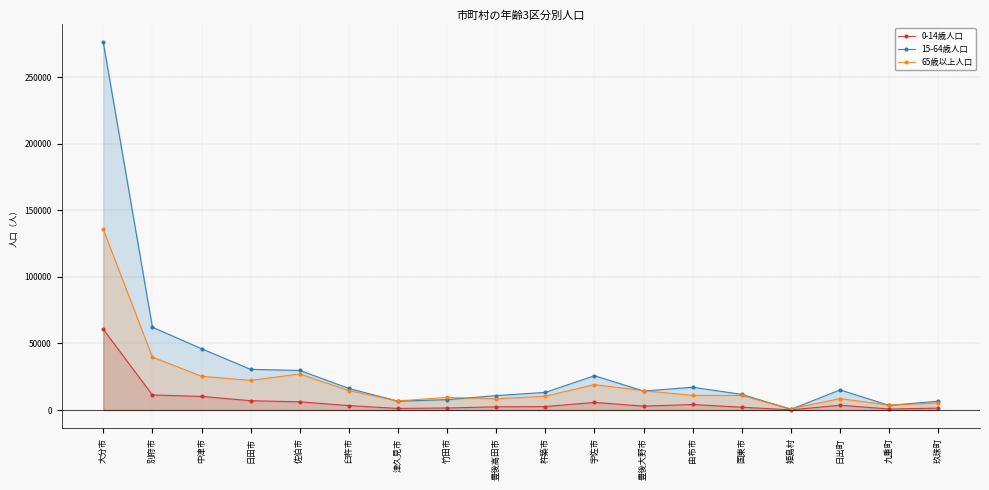

How many times do 15-64歳人口 and 65歳以上人口 cross each other?

8